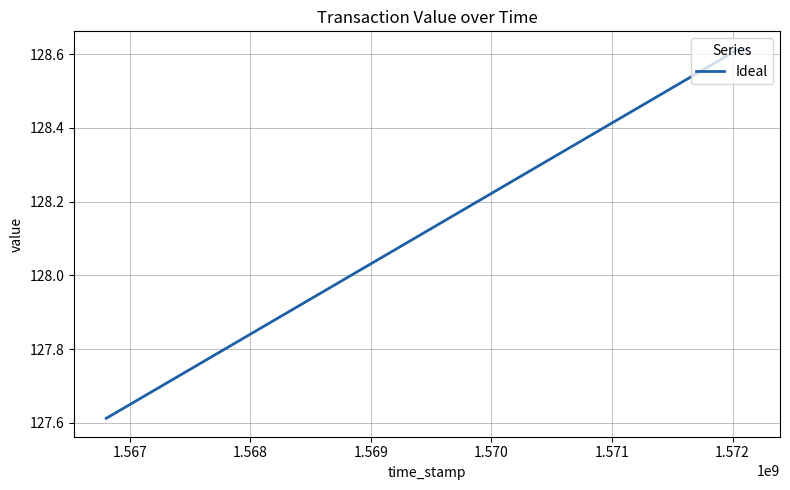

What is the difference between the maximum and minimum values?

1.0